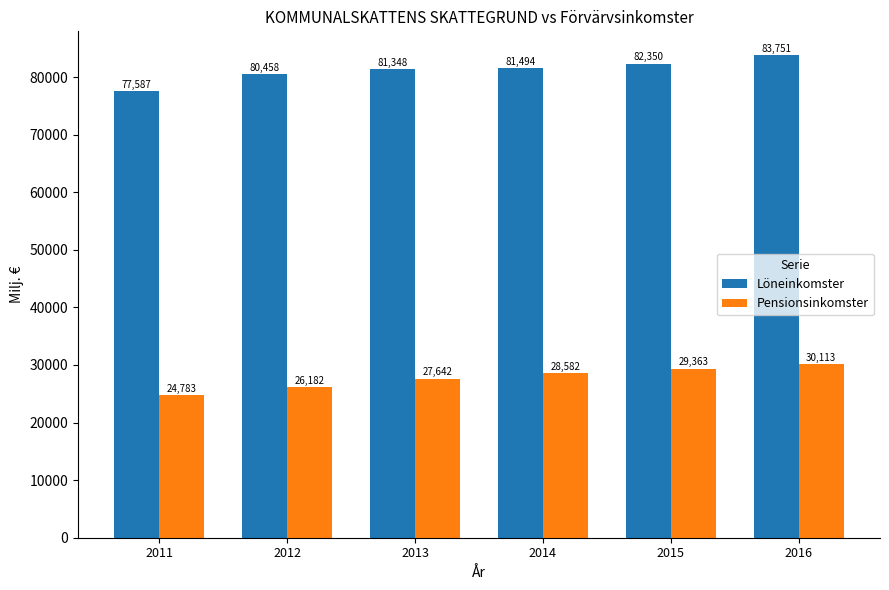

Rank the series by their average value, from lowest to highest.

Pensionsinkomster, Löneinkomster